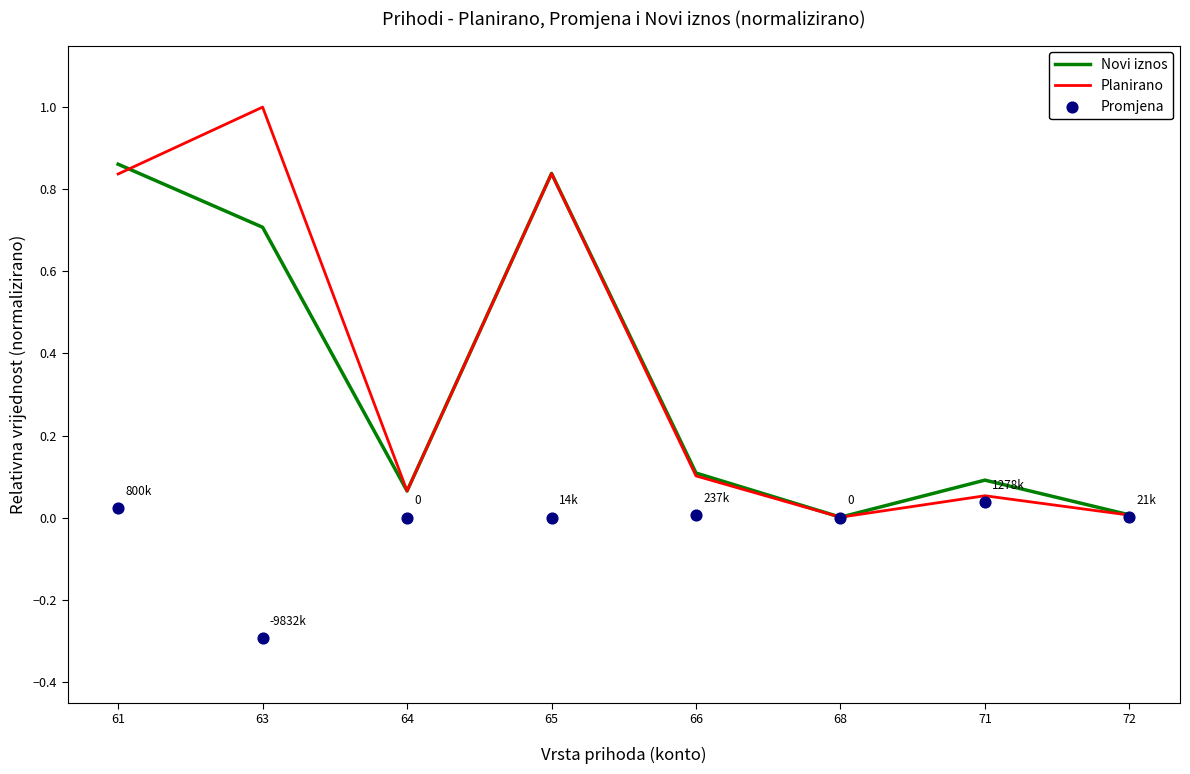

What are all the series names shown in the legend?

Novi iznos, Planirano, Promjena